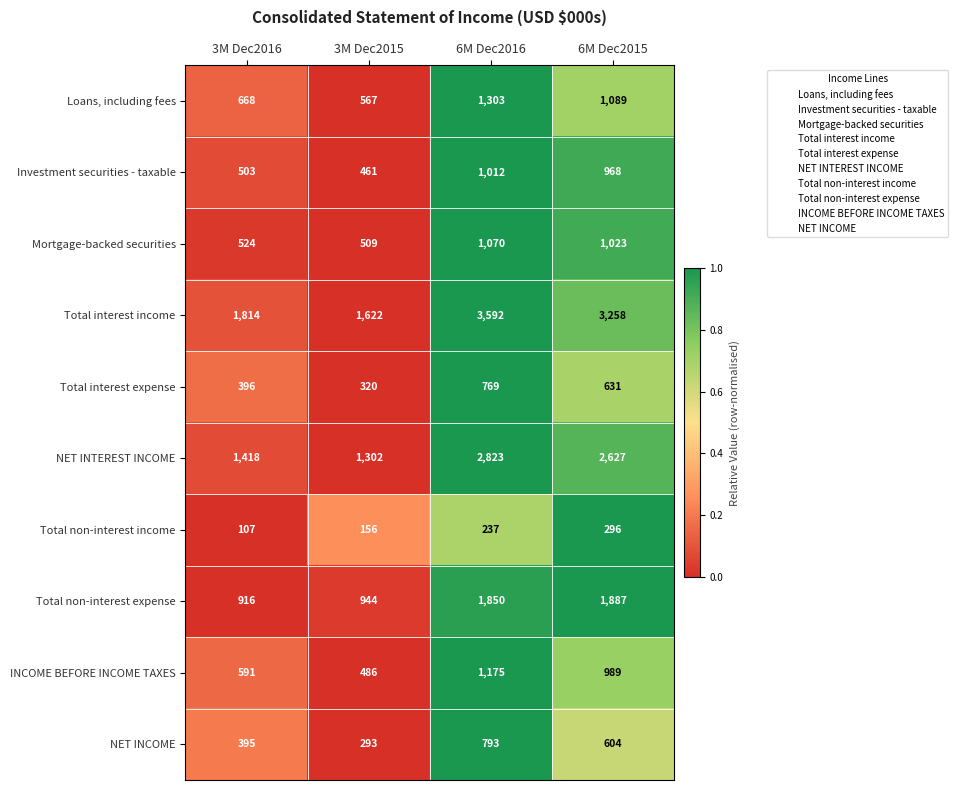

What is the difference between the highest and lowest values at 6M Dec2016?

3355